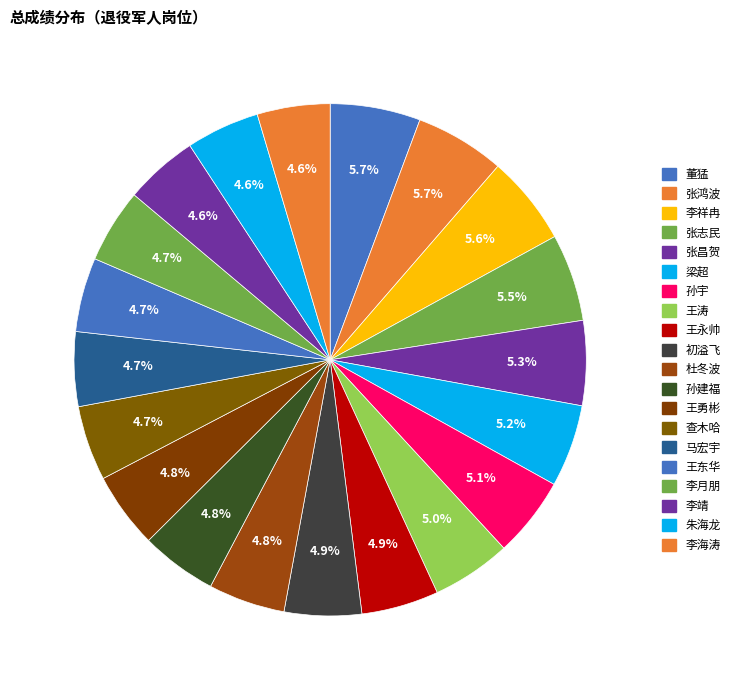

Is it true that 张昌贺 is 5% of the pie?

True